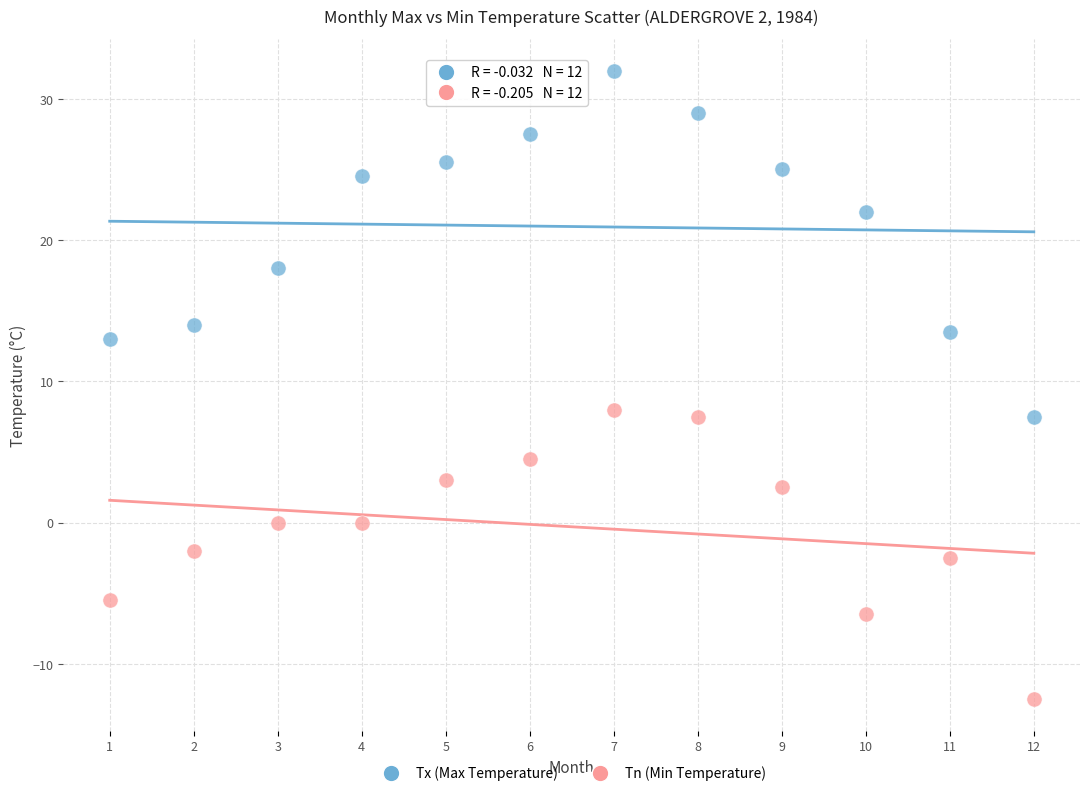

Across all data points, what is the range of Y values (max minus min)?

44.5